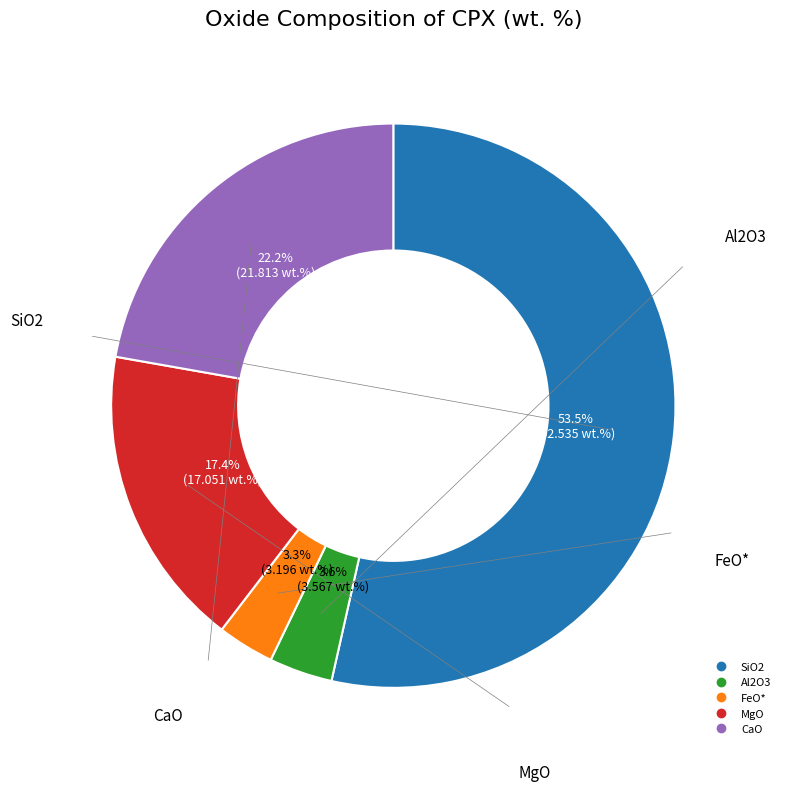

Is the sum of CaO and SiO2 greater than half?

Yes